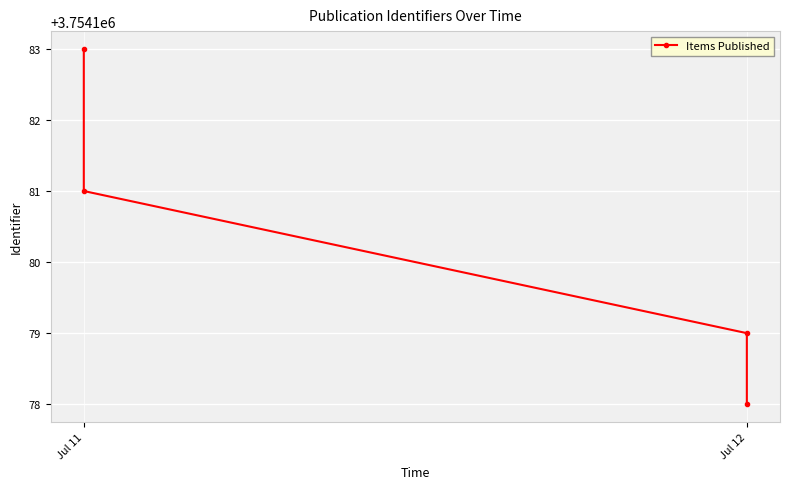

What is the value of the 2nd point from the left?

3754181